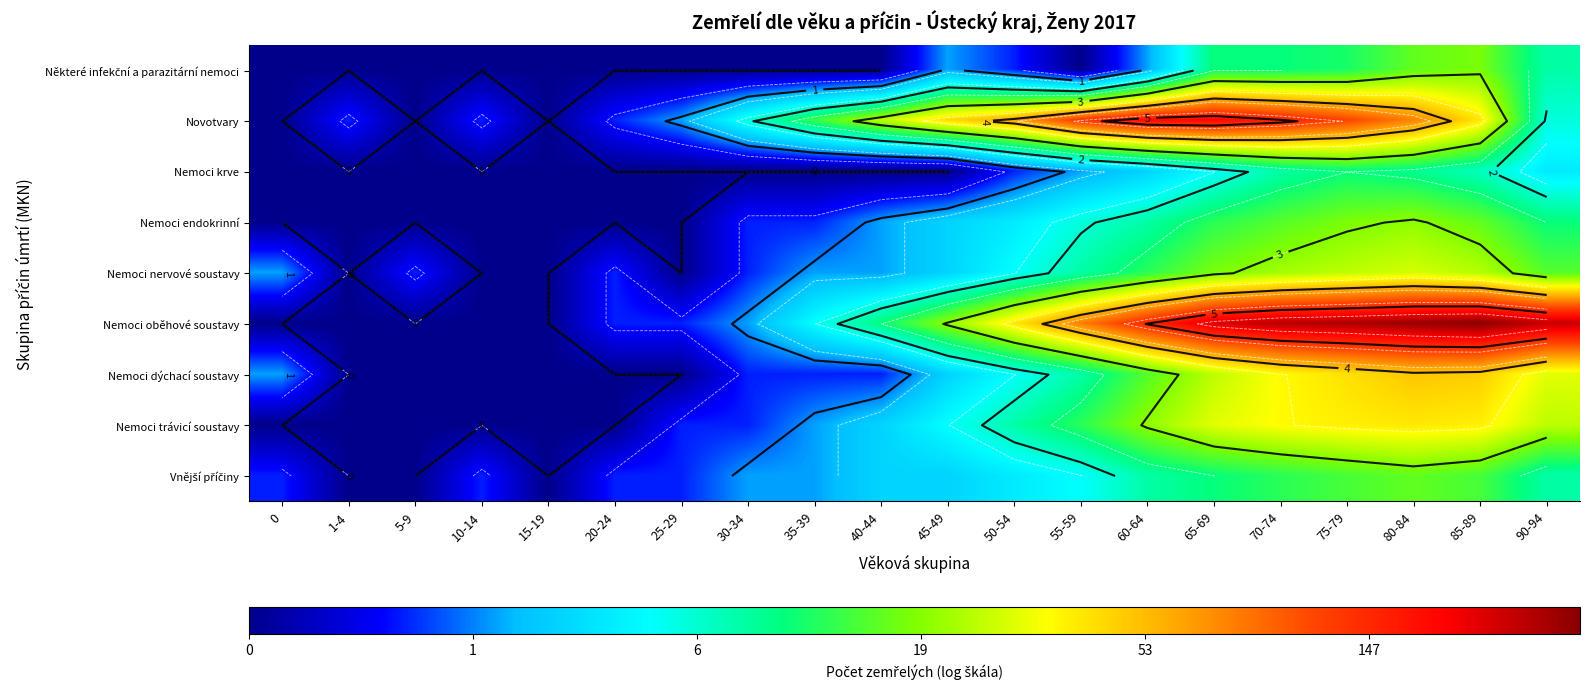

Which series has the widest spread of values?

Nemoci oběhové soustavy